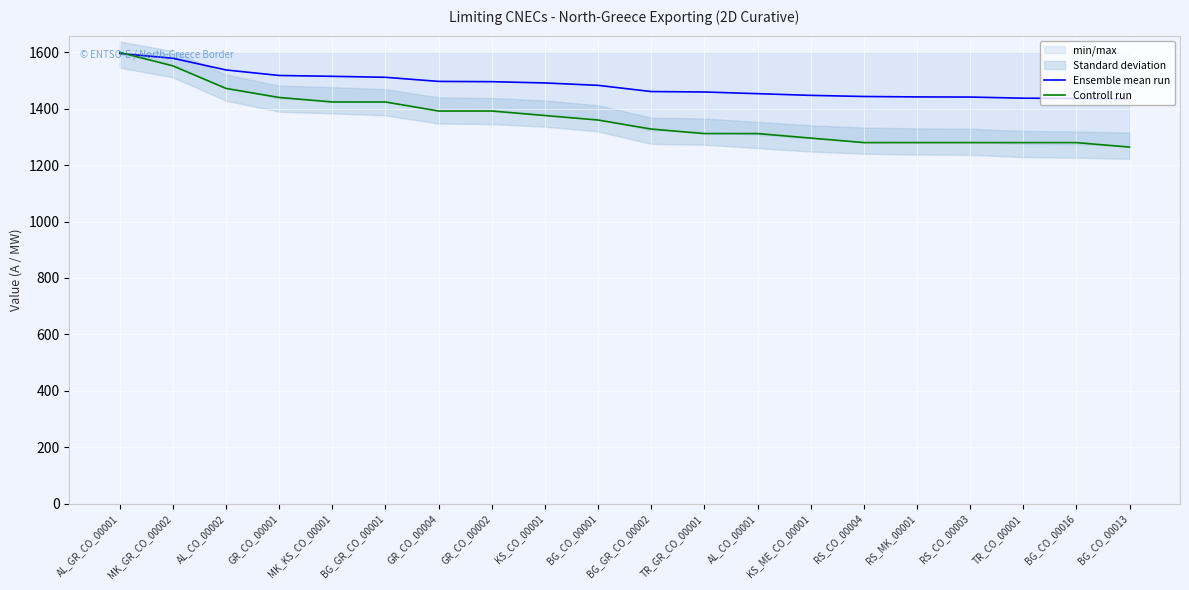

True or false: Ensemble mean run has more than 2 points higher than both neighbors.

False